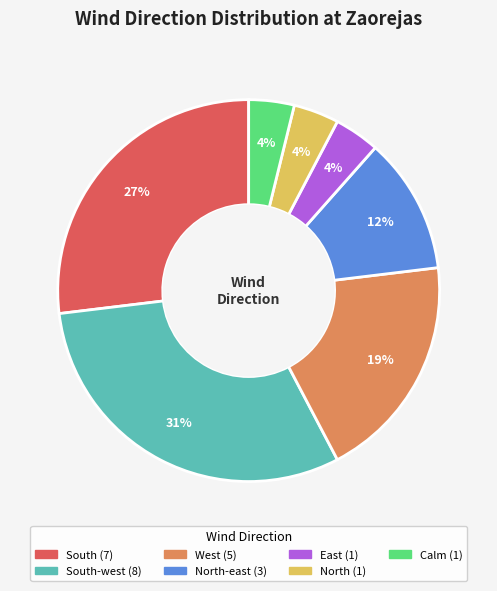

To the nearest percent, what is the difference between the largest and smallest slice percentages?

27%